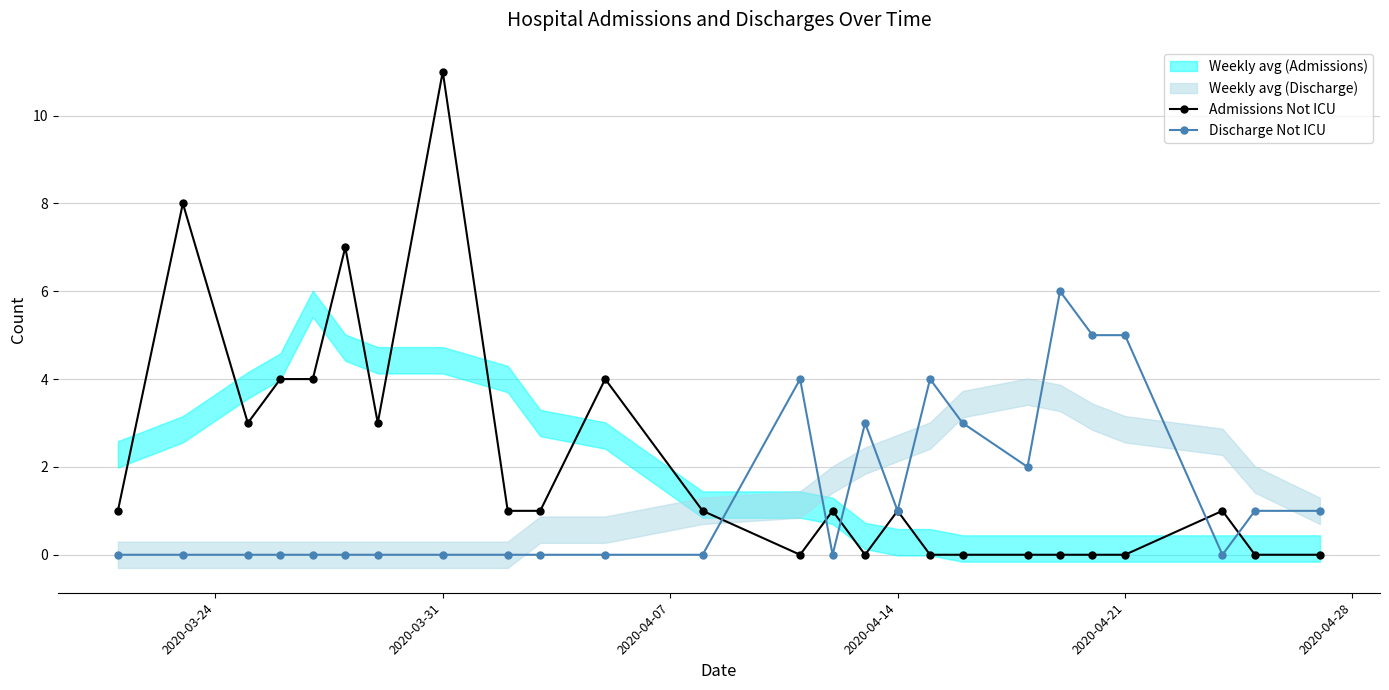

What is the highest value of the Admissions Not ICU series?

11